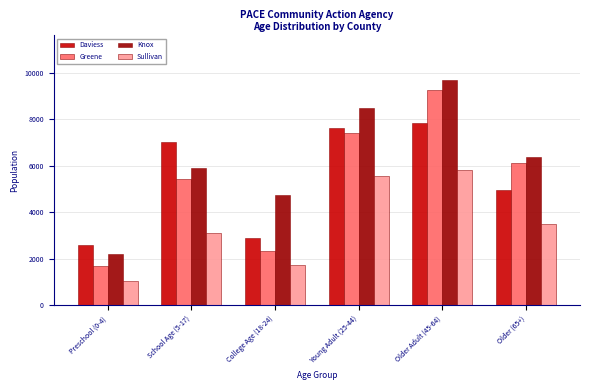

Reading left to right, list all the values displayed in this chart.

Daviess: 2596	7039	2906	7613	7836	4947
Greene: 1713	5430	2352	7406	9276	6118
Knox: 2192	5890	4756	8500	9687	6384
Sullivan: 1050	3133	1733	5549	5834	3493